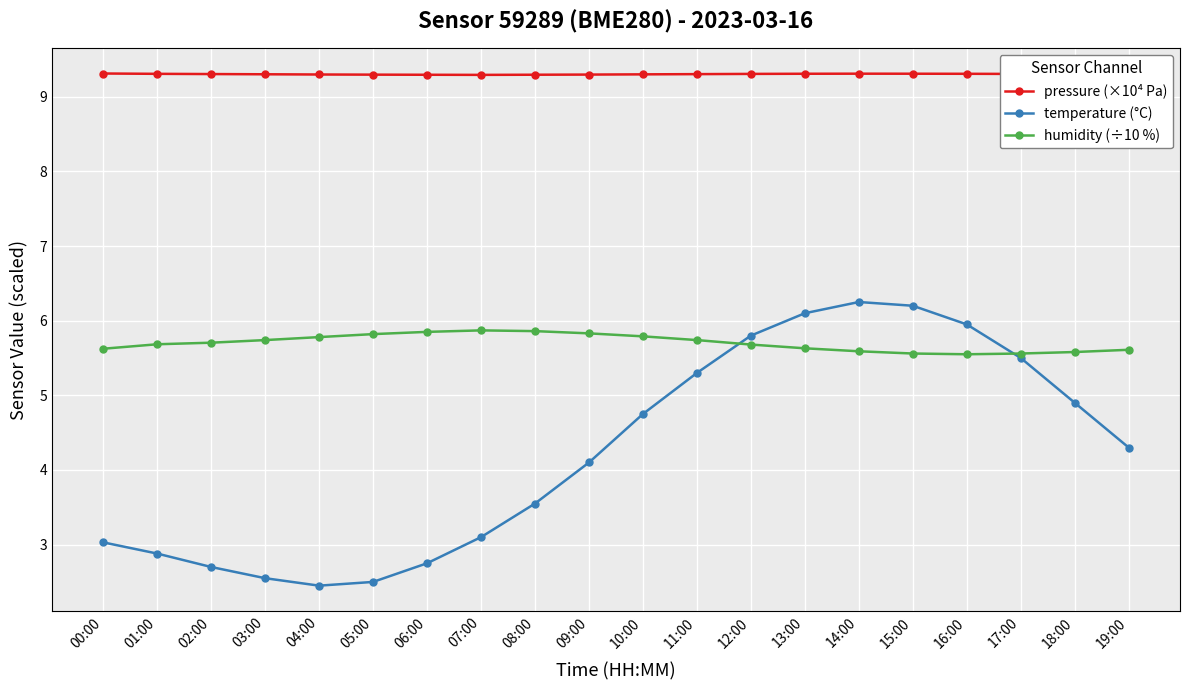

What is the label of the 6th point from the right?

14:00